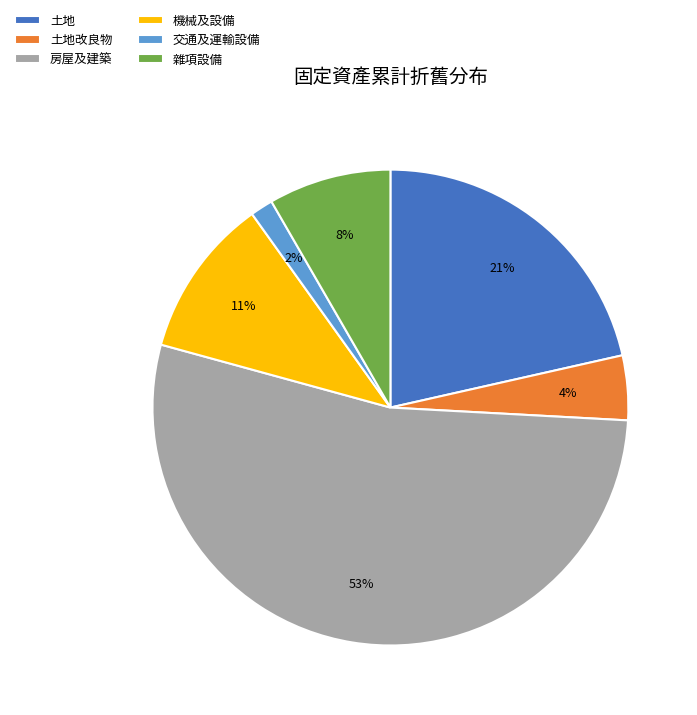

Approximately how many times larger is the value at 房屋及建築 compared to 土地?

2.5